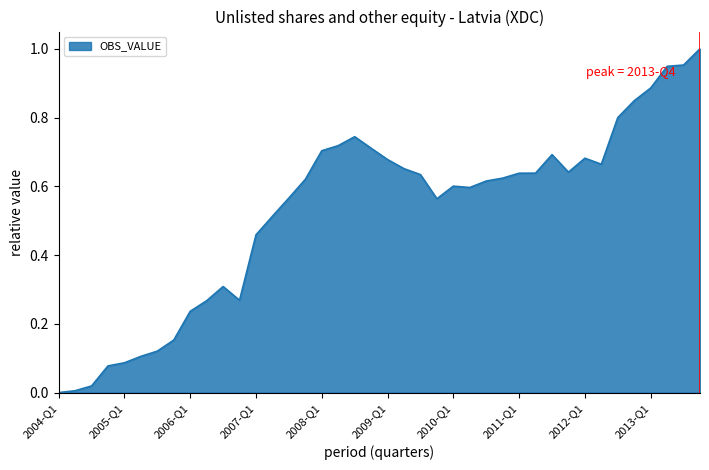

List the labels in order of value, smallest first.

2004-Q1, 2004-Q2, 2004-Q3, 2004-Q4, 2005-Q1, 2005-Q2, 2005-Q3, 2005-Q4, 2006-Q1, 2006-Q2, 2006-Q4, 2006-Q3, 2007-Q1, 2007-Q2, 2009-Q4, 2007-Q3, 2010-Q2, 2010-Q1, 2010-Q3, 2007-Q4, 2010-Q4, 2009-Q3, 2011-Q1, 2011-Q2, 2011-Q4, 2009-Q2, 2012-Q2, 2009-Q1, 2012-Q1, 2011-Q3, 2008-Q1, 2008-Q4, 2008-Q2, 2008-Q3, 2012-Q3, 2012-Q4, 2013-Q1, 2013-Q2, 2013-Q3, 2013-Q4